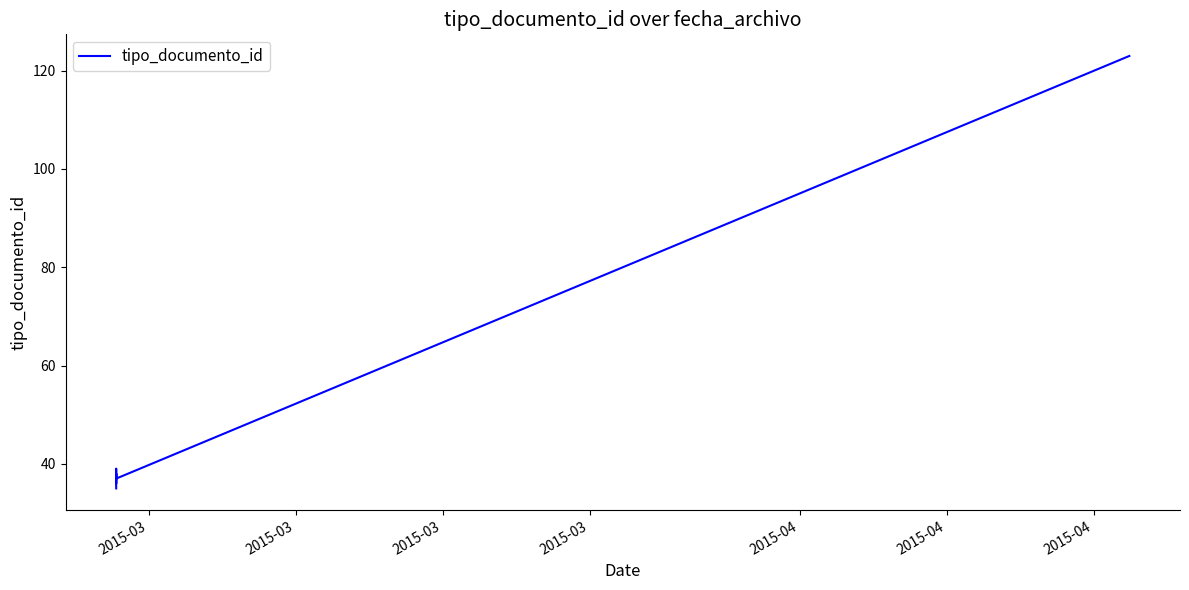

What is the minimum value shown in the chart?

35